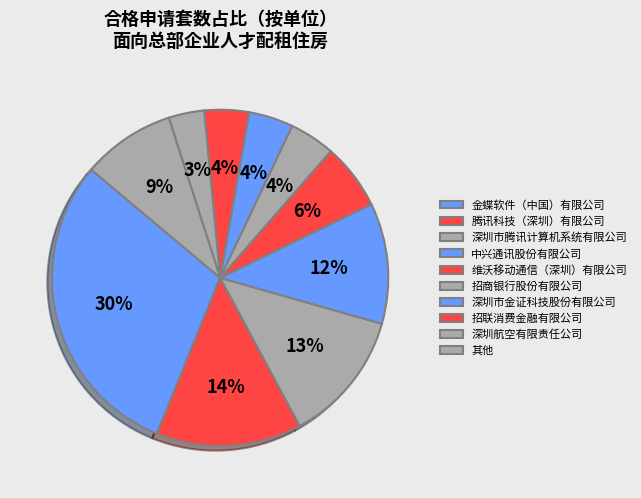

How many segments does this pie chart have?

10